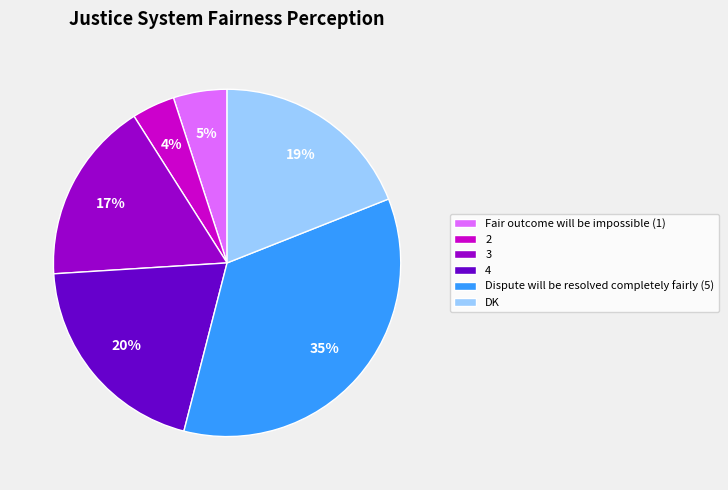

What is the largest slice in the pie chart?

Dispute will be resolved completely fairly (5)